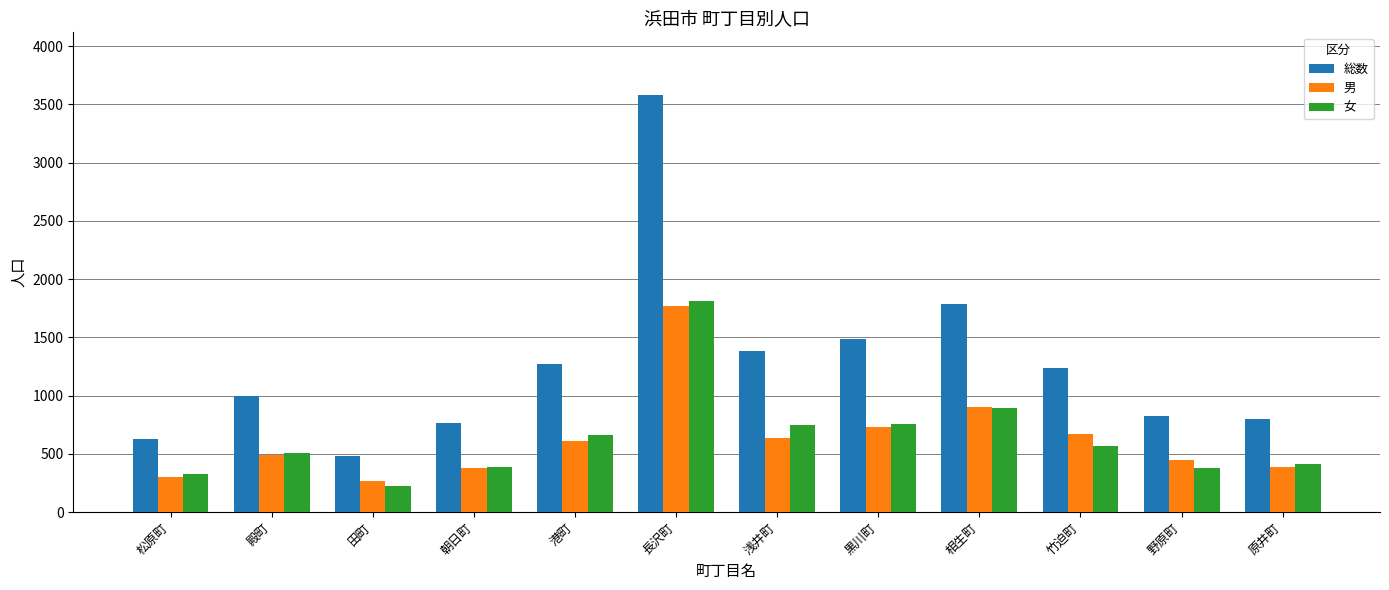

At which label does 総数 reach its peak?

長沢町